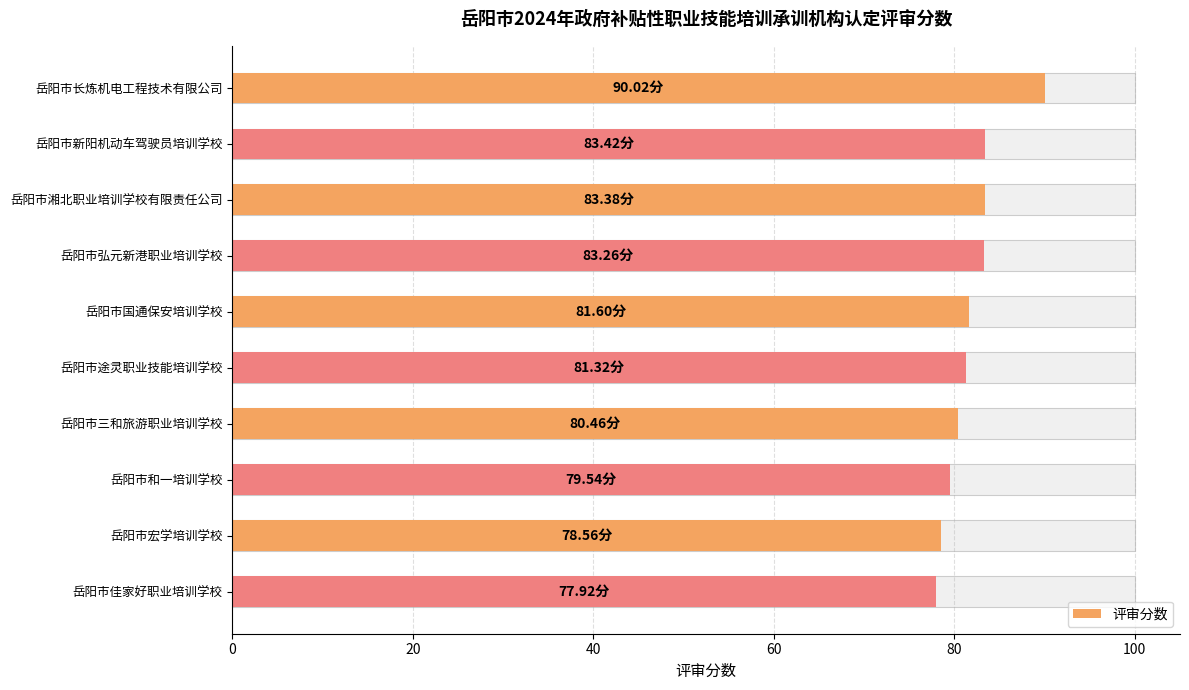

Reading right to left, what are all the values shown in this chart?

77.9	78.6	79.5	80.5	81.3	81.6	83.3	83.4	83.4	90.0